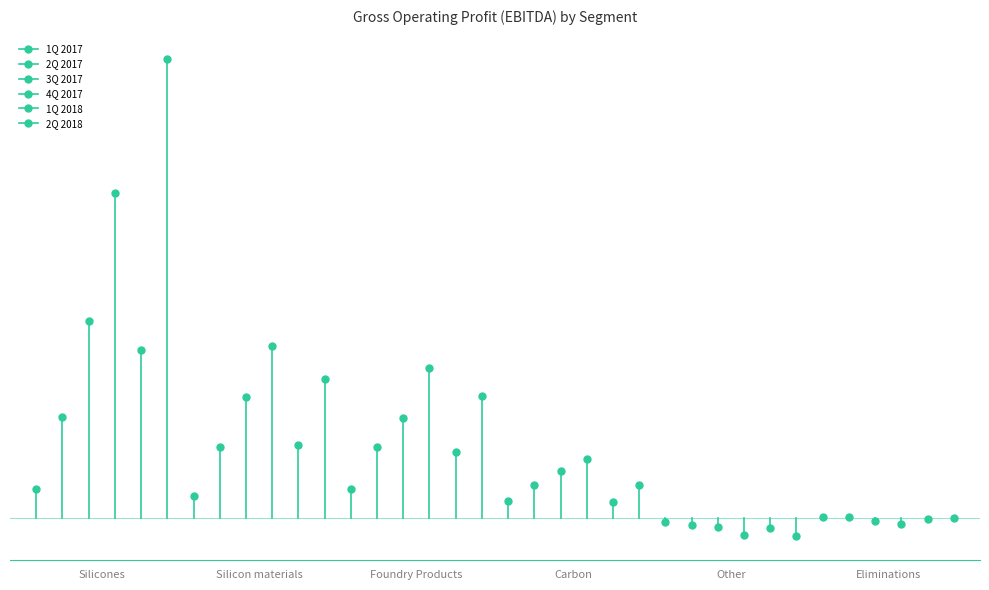

True or false: 2Q 2017 has a value of 767.5 at Silicon materials.

False